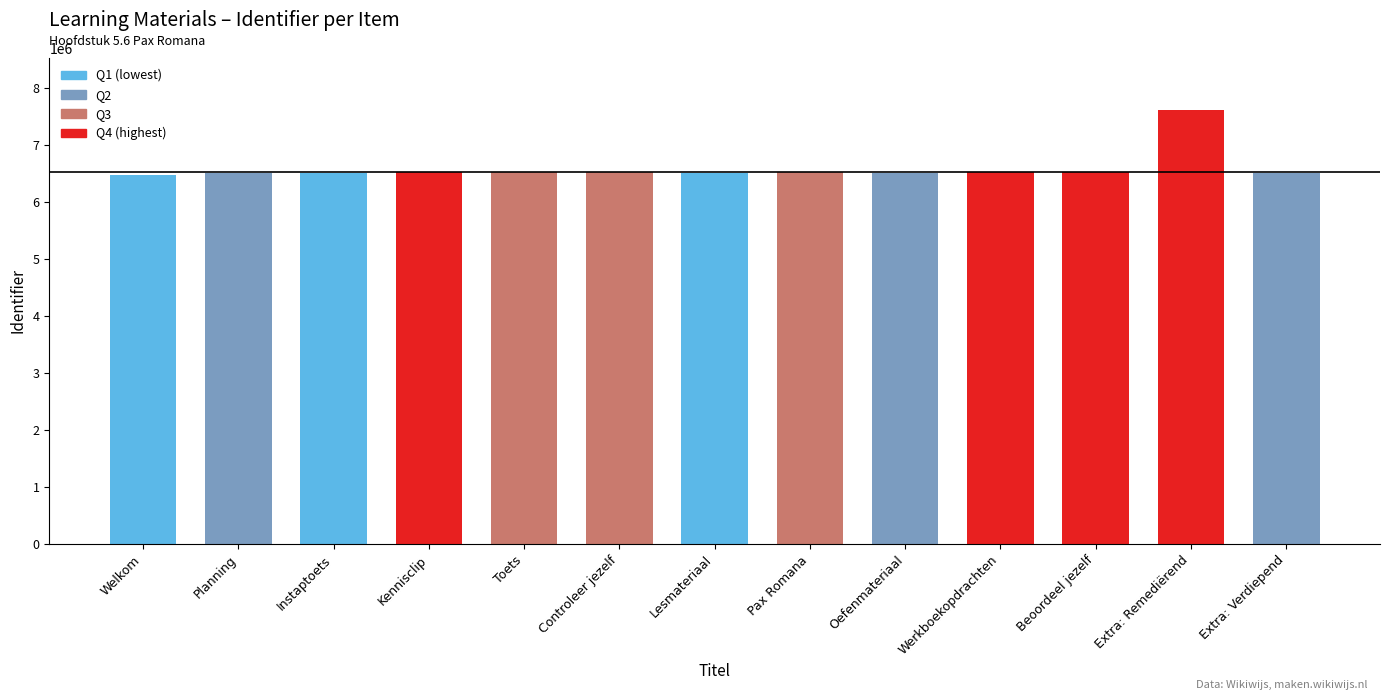

Is it true that the value at Kennisclip is 6528515?

True